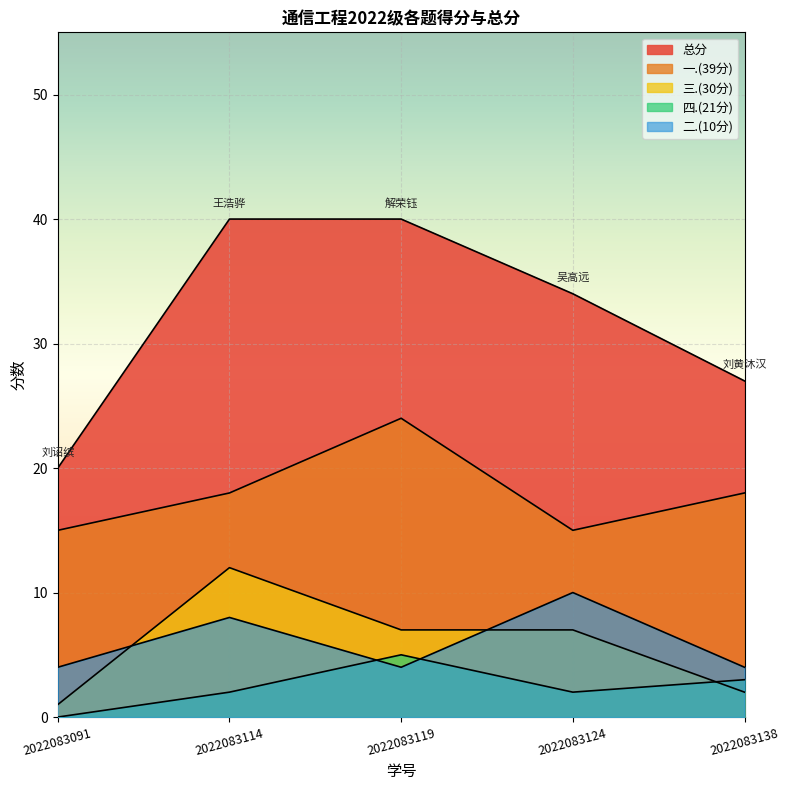

What is the sum of the 总分 values at 2022083114 and 2022083124?

74